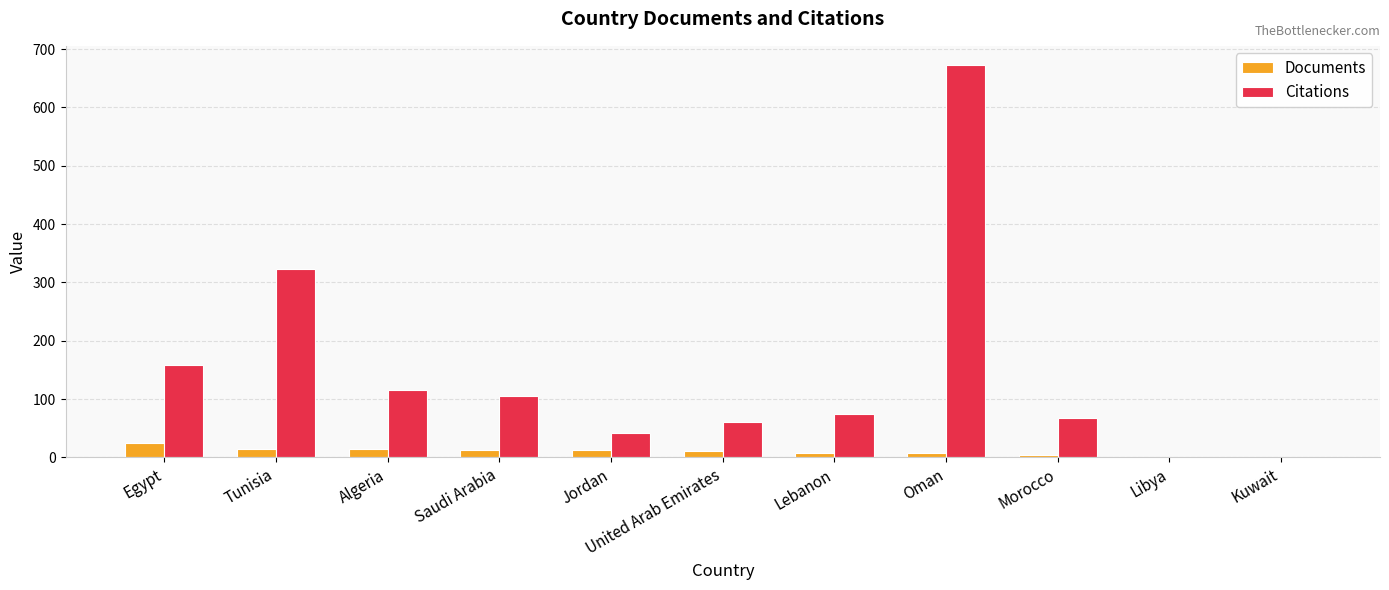

Are the bars grouped side by side (vs. stacked)?

Yes